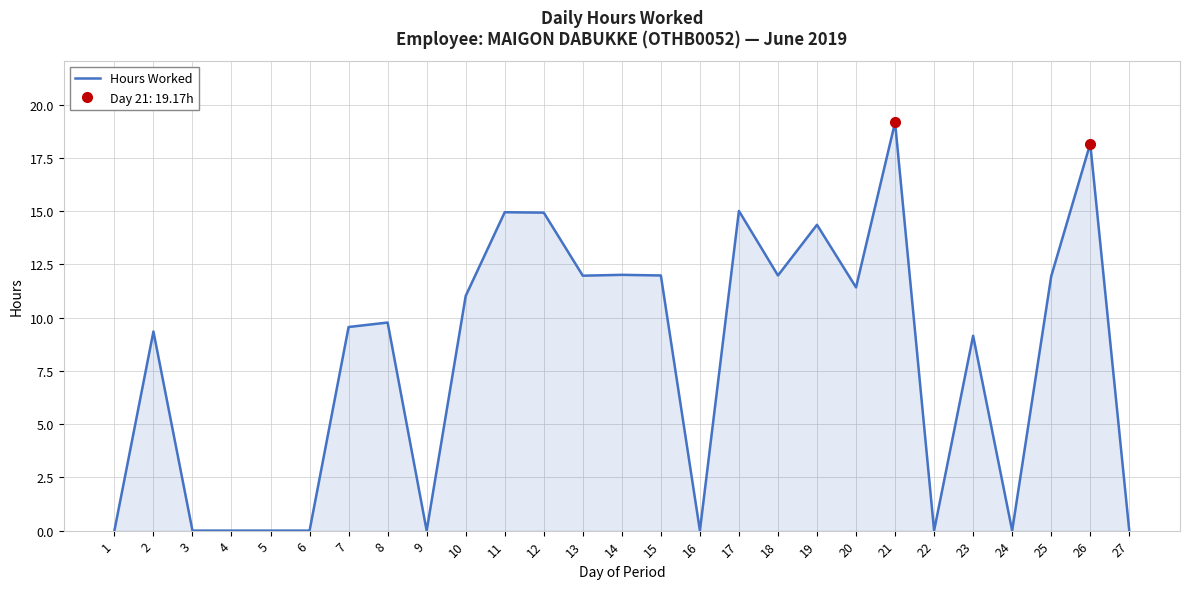

Reading left to right, list all the values displayed in this chart.

1=0.0	2=9.3	3=0.0	4=0.0	5=0.0	6=0.0	7=9.6	8=9.8	9=0.0	10=11.0	11=14.9	12=14.9	13=12.0	14=12.0	15=12.0	16=0.0	17=15.0	18=12.0	19=14.4	20=11.4	21=19.2	22=0.0	23=9.2	24=0.0	25=11.9	26=18.2	27=0.0